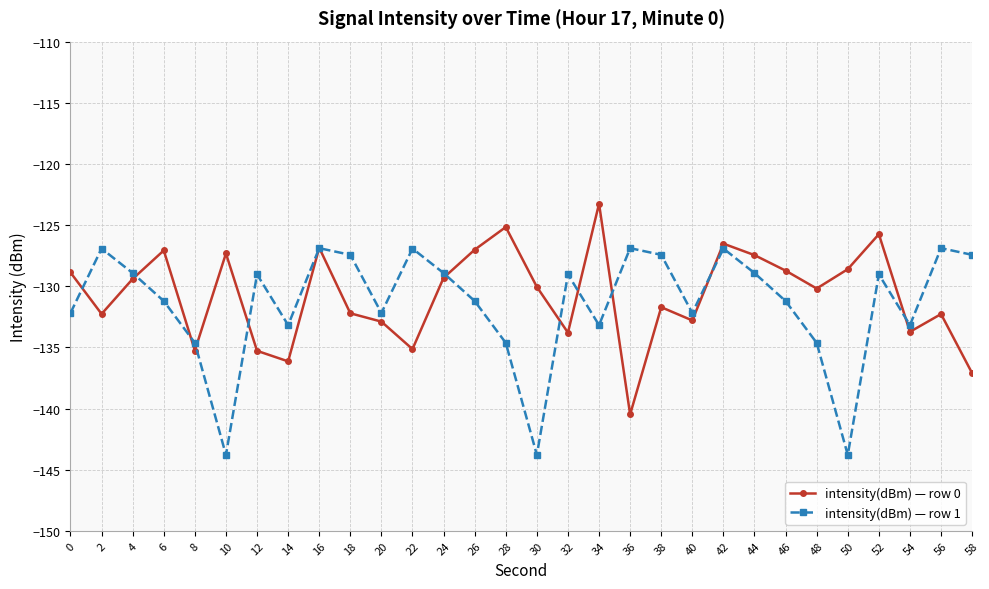

What is the total value across all series at 56?

-259.2